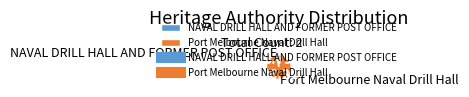

Combined, do NAVAL DRILL HALL AND FORMER POST OFFICE and Port Melbourne Naval Drill Hall account for over 50%?

Yes